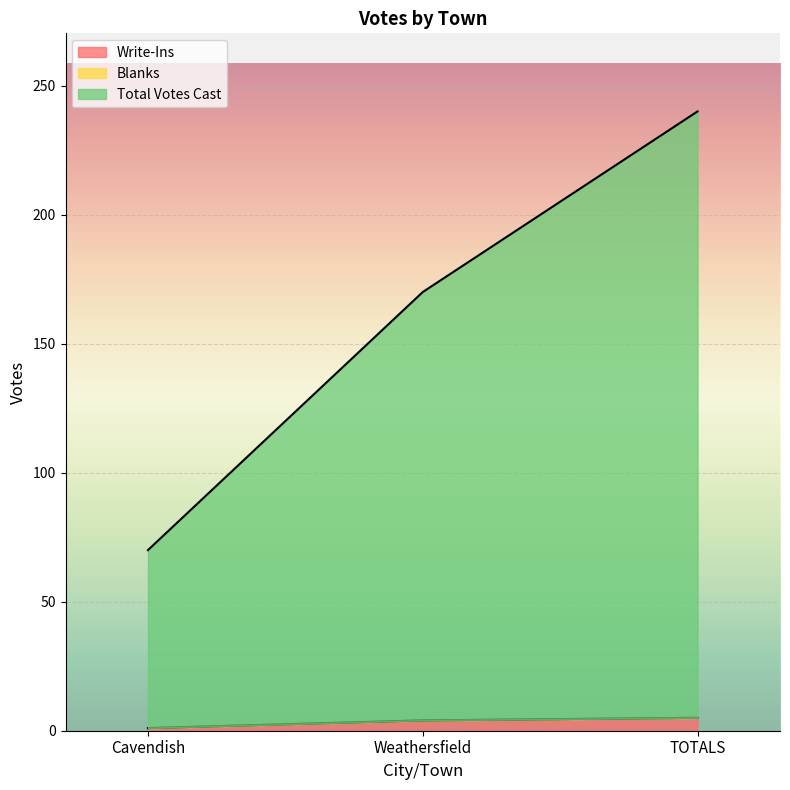

What is the approximate value of Total Votes Cast at Cavendish?

70